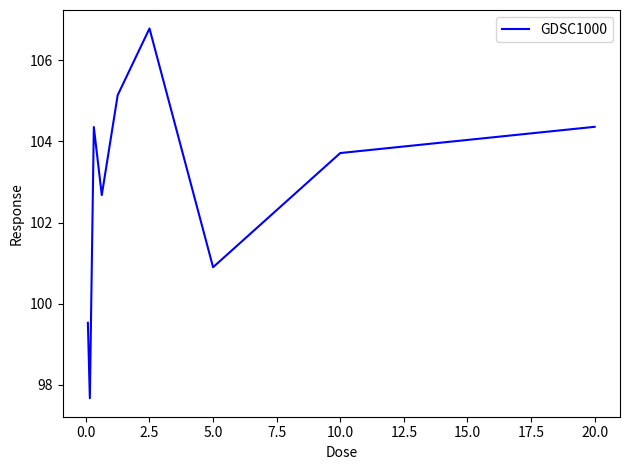

What is the minimum value shown in the chart?

97.7